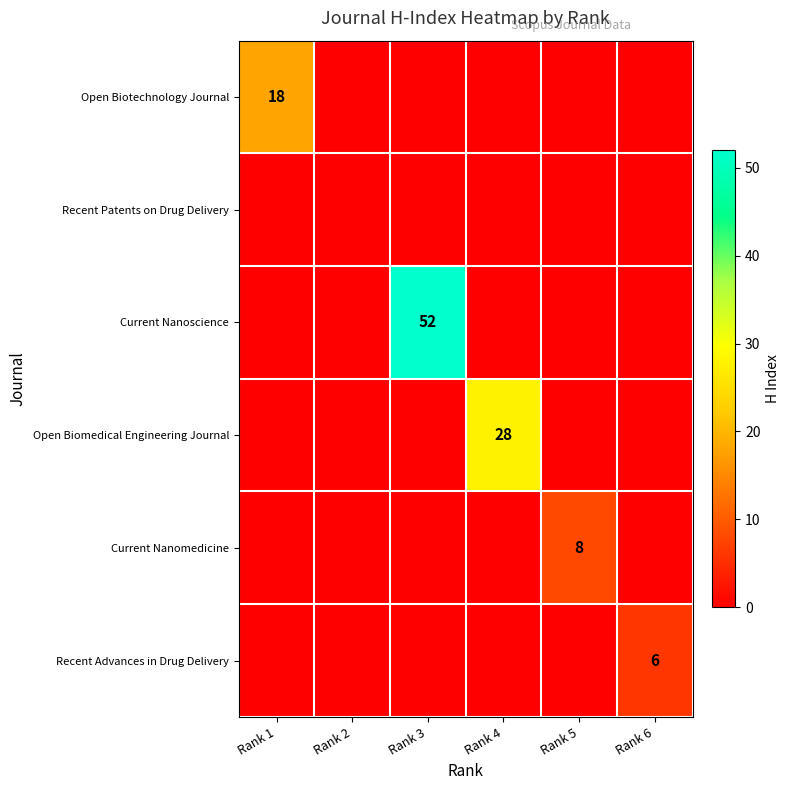

At which label is Recent Patents on Drug Delivery closest to 0?

Rank 1